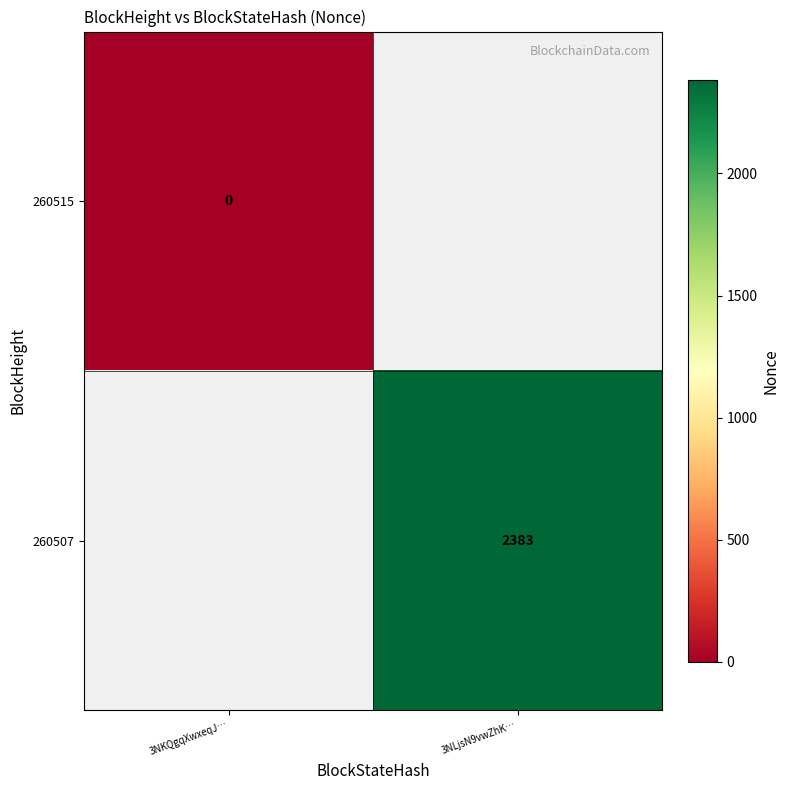

True or false: 260507 has a value of 3990 at 3NLjsN9vwZhK….

False